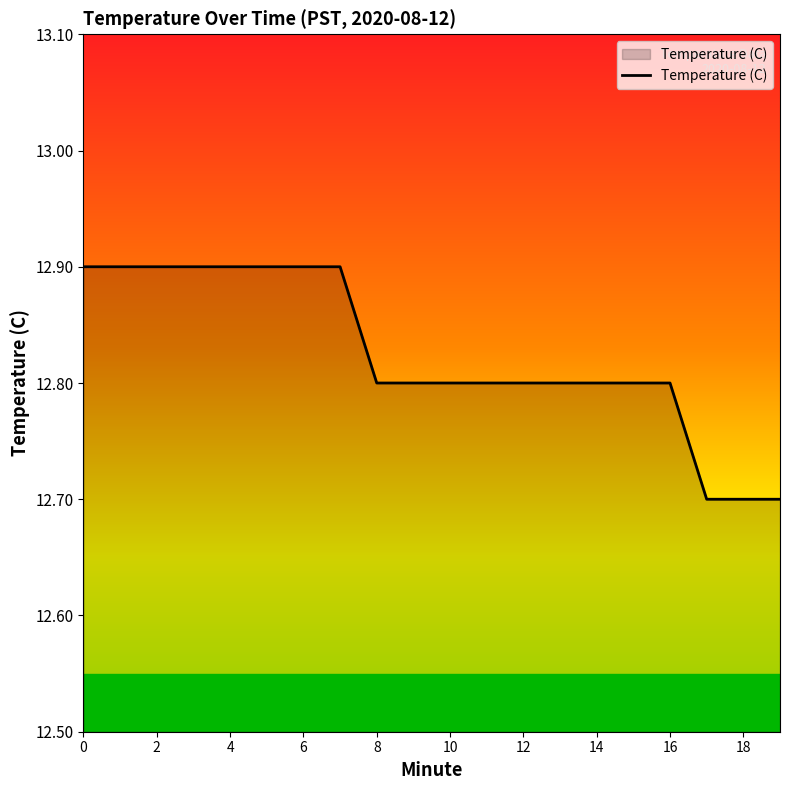

What is the difference between the maximum and minimum values?

0.2